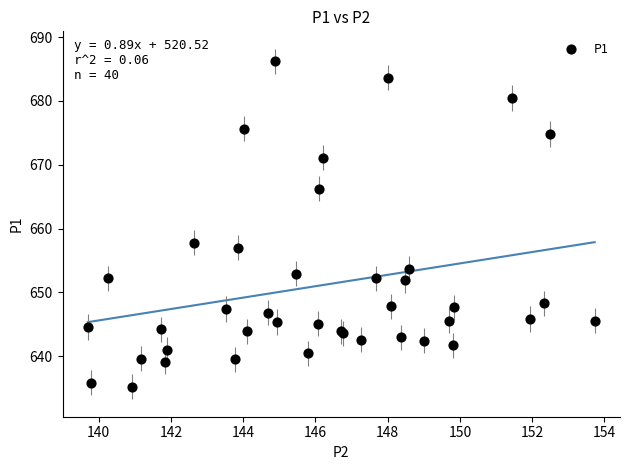

What Y value in the scatter plot is closest to 660?

657.8